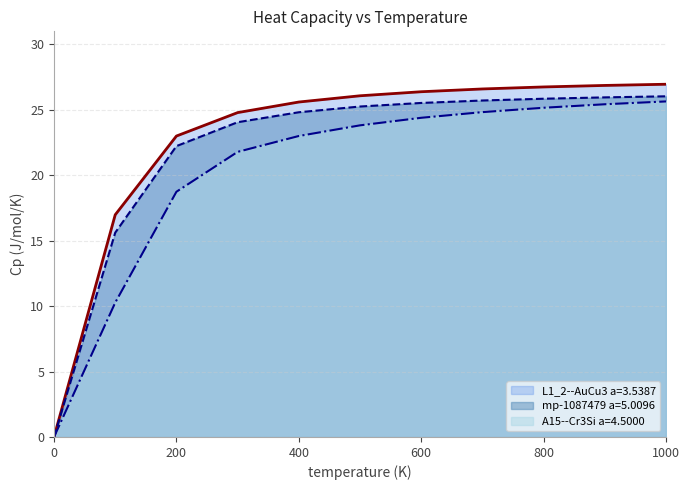

Is it true that L1_2--AuCu3 a=3.5387 equals 17.0 at 100?

True